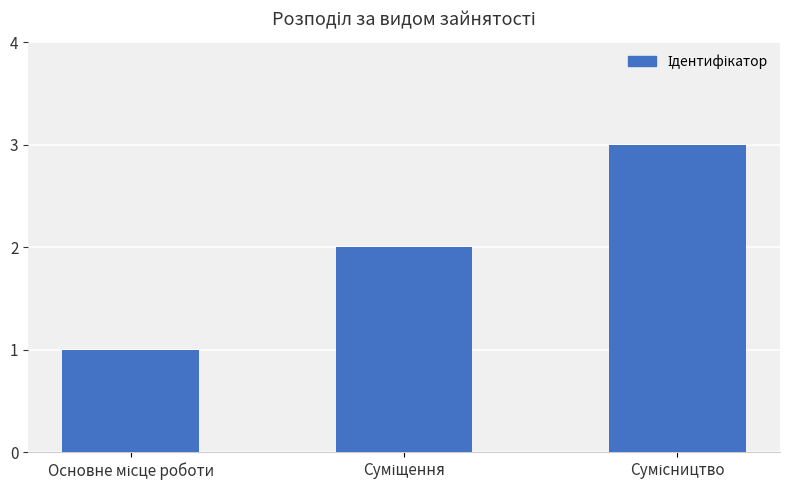

Does the chart contain any negative values?

No